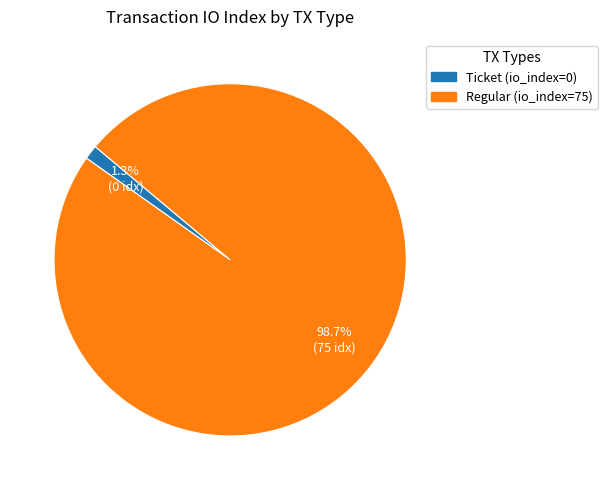

Is there any slice that represents more than half of the pie?

Yes